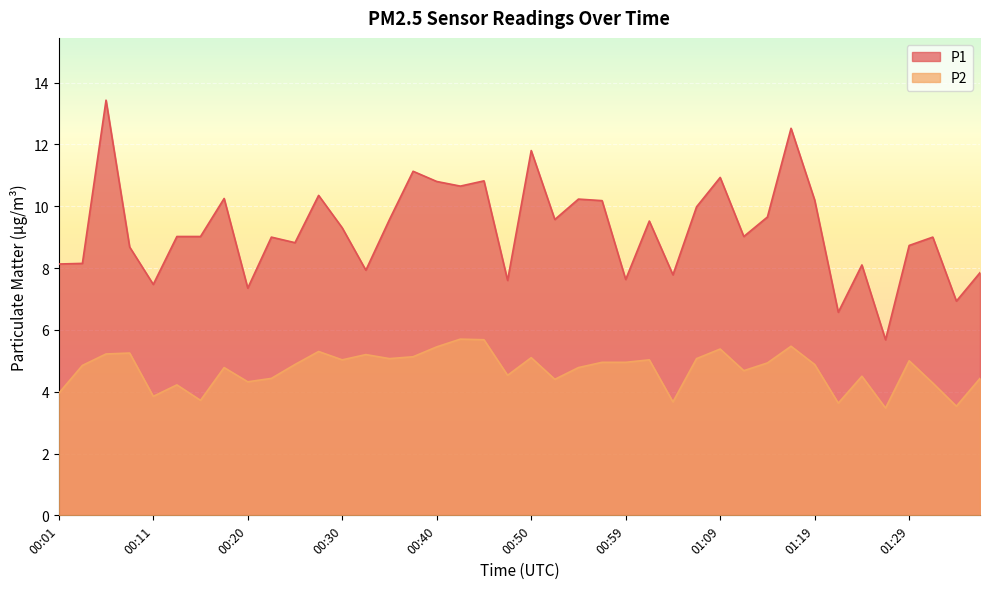

Rank the categories by P2 value from lowest to highest.

01:26, 01:34, 01:21, 01:04, 00:16, 00:11, 00:01, 00:13, 01:31, 00:20, 00:52, 00:23, 01:36, 01:24, 00:47, 01:12, 00:18, 00:55, 00:03, 00:25, 01:19, 01:14, 00:57, 00:59, 01:29, 00:30, 01:02, 00:35, 01:07, 00:50, 00:37, 00:33, 00:06, 00:08, 00:28, 01:09, 00:40, 01:16, 00:45, 00:42